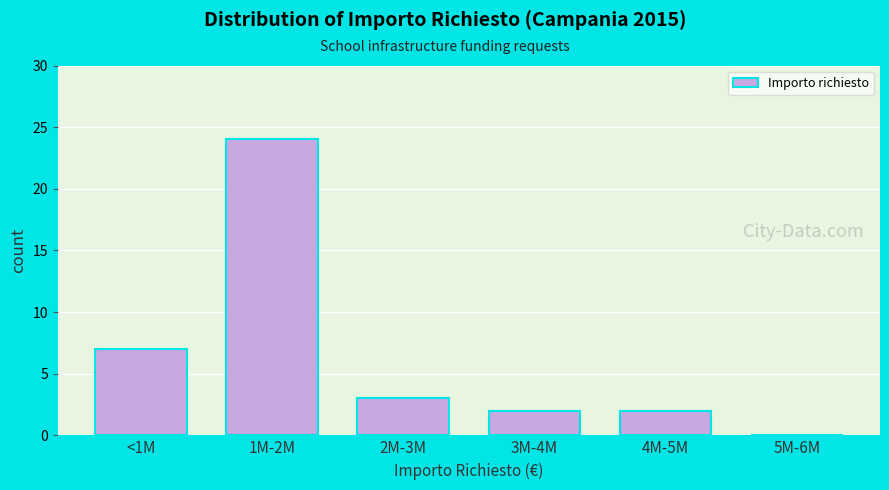

Reading left to right, list all the values displayed in this chart.

<1M=7	1M-2M=24	2M-3M=3	3M-4M=2	4M-5M=2	5M-6M=0